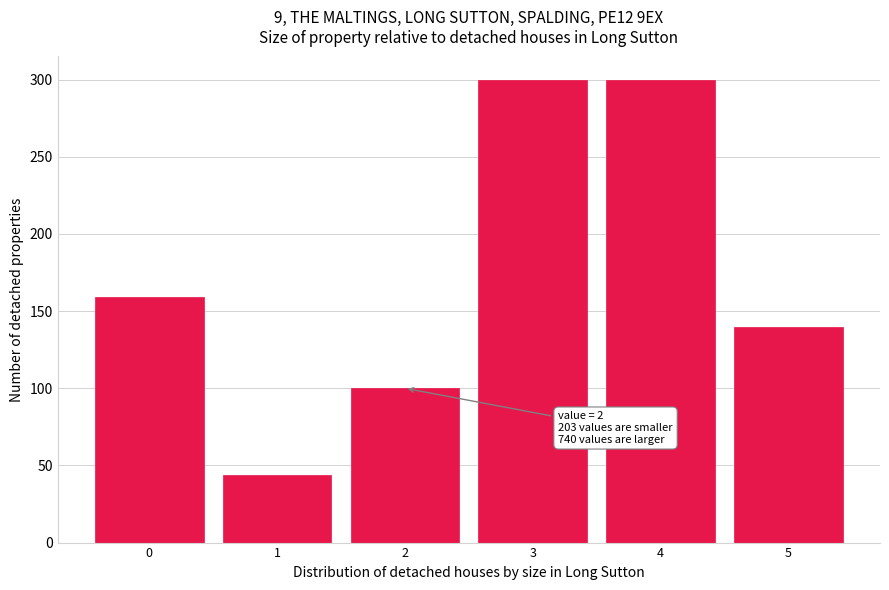

Reading left to right, extract all data points from this chart.

0=159	1=44	2=100	3=300	4=300	5=140